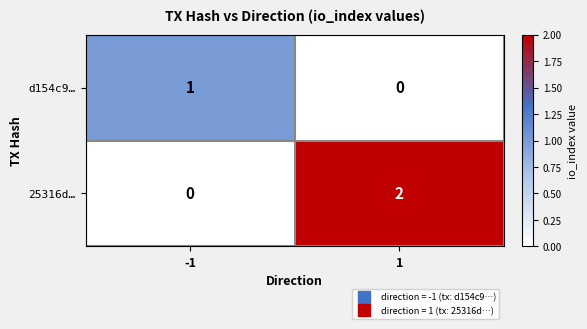

Between -1 and 1, which series saw the biggest shift?

25316d…